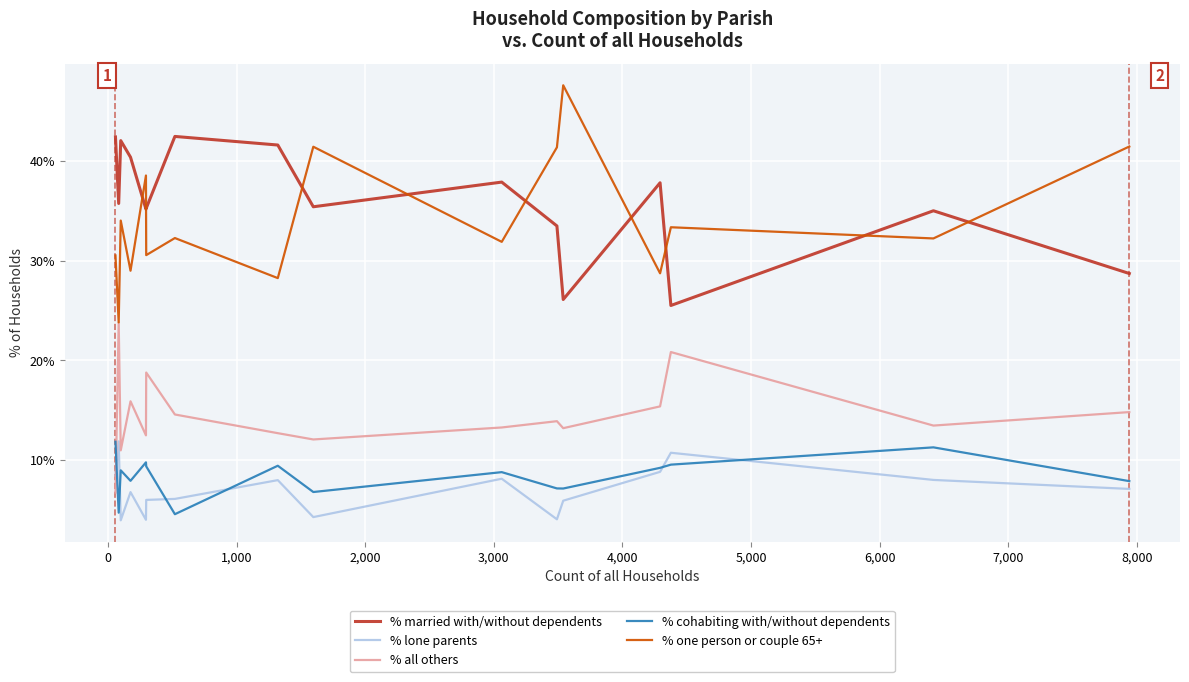

What is the minimum value shown in the chart?

4.0